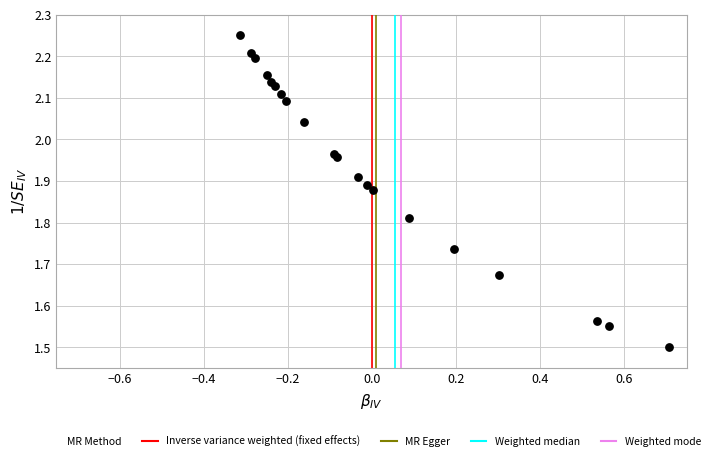

What Y value in the scatter plot is closest to 1?

1.5